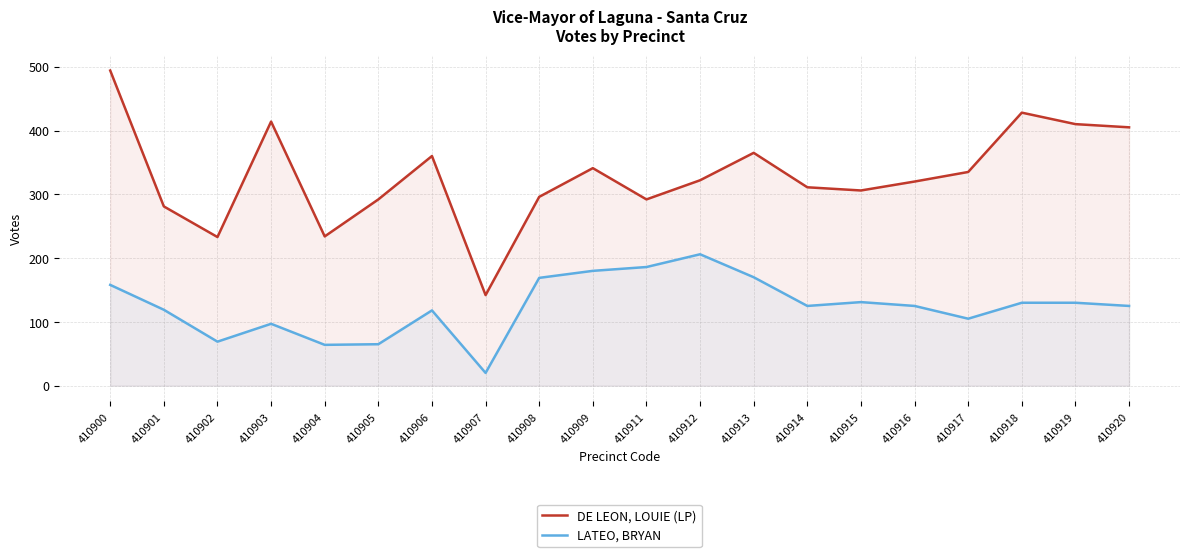

What is the value of the LATEO, BRYAN point at the 8th from the left?

20